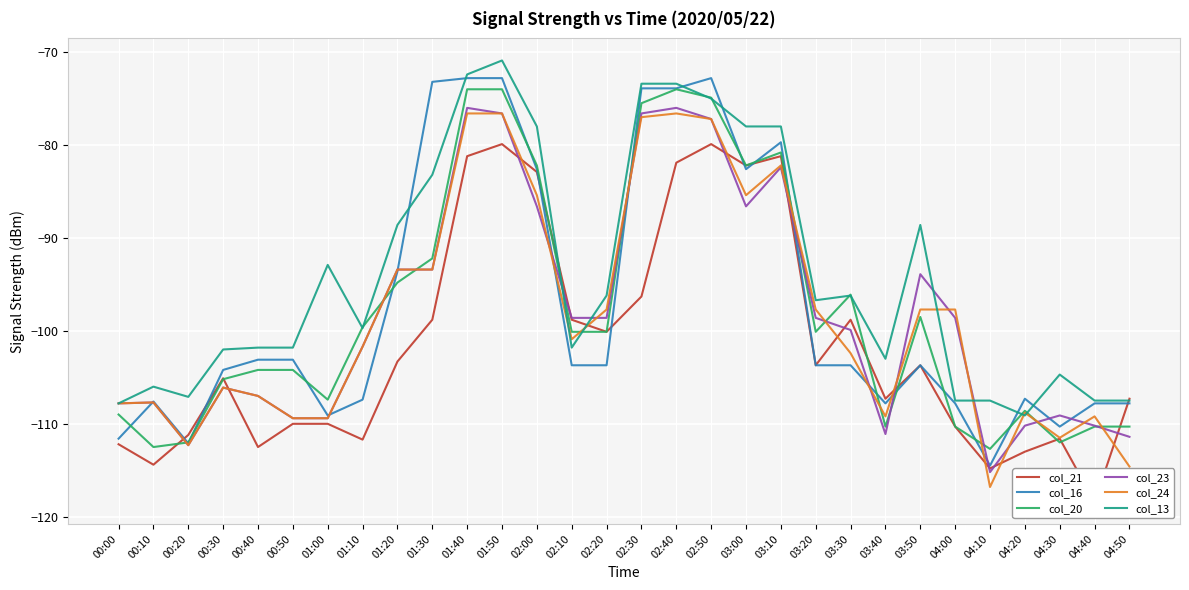

Does the chart display data point markers on the line(s)?

No